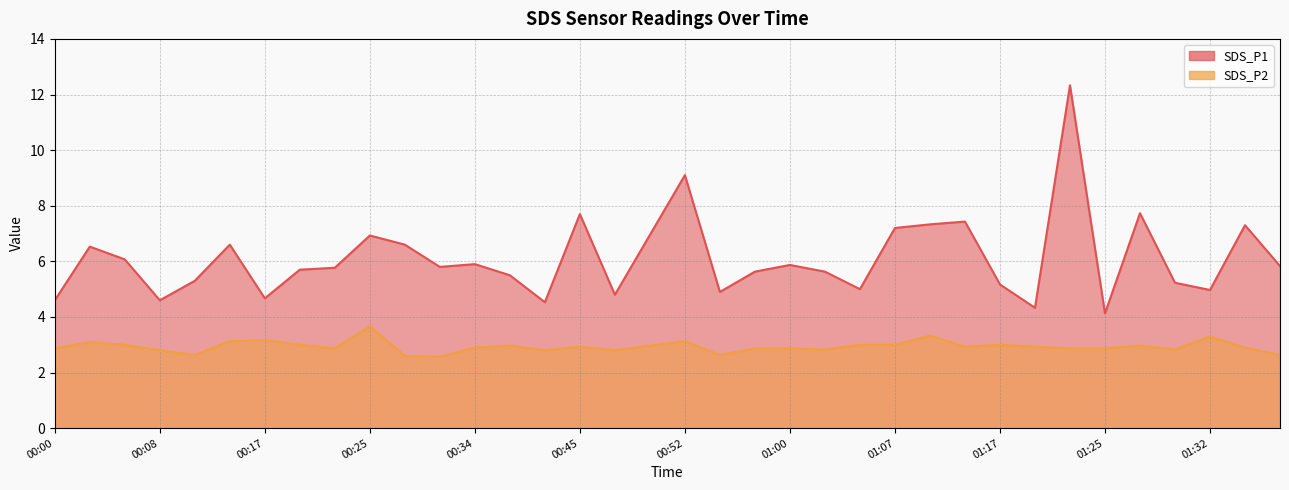

Count the number of categories in the chart.

36